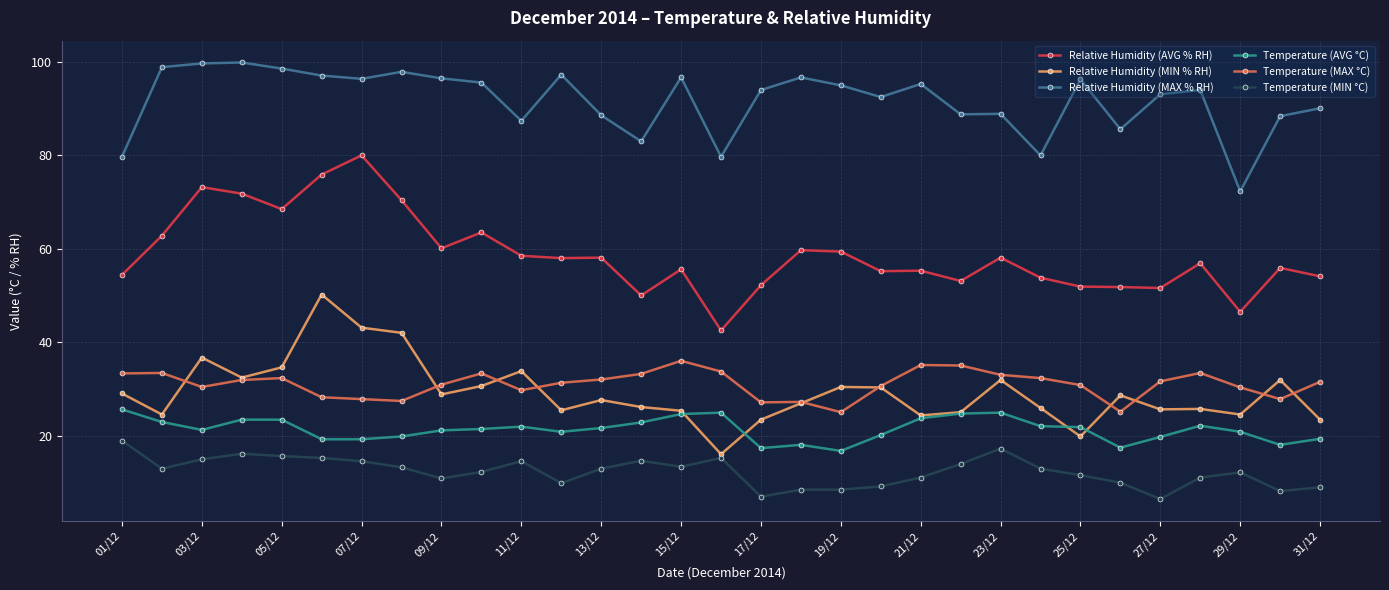

How many interior local peaks does the Relative Humidity (MAX % RH) series have?

9